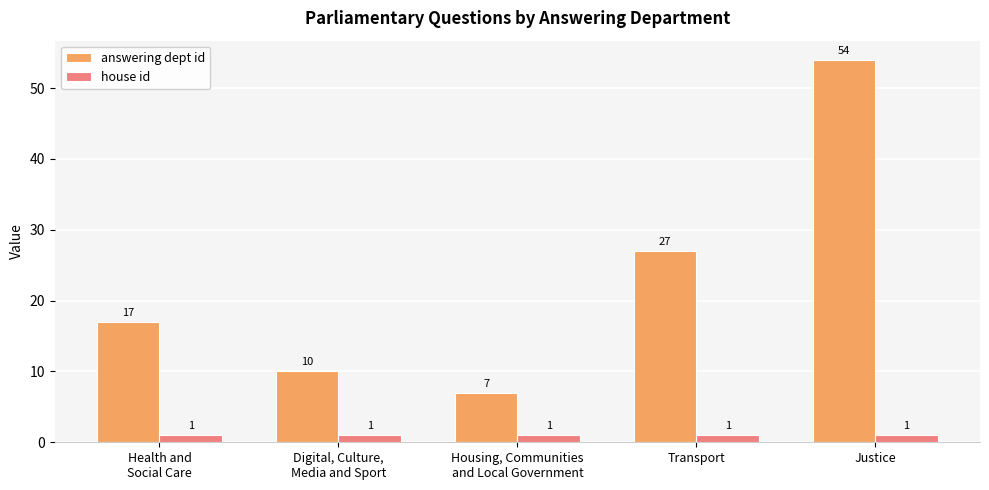

Which series has the widest spread of values?

answering dept id